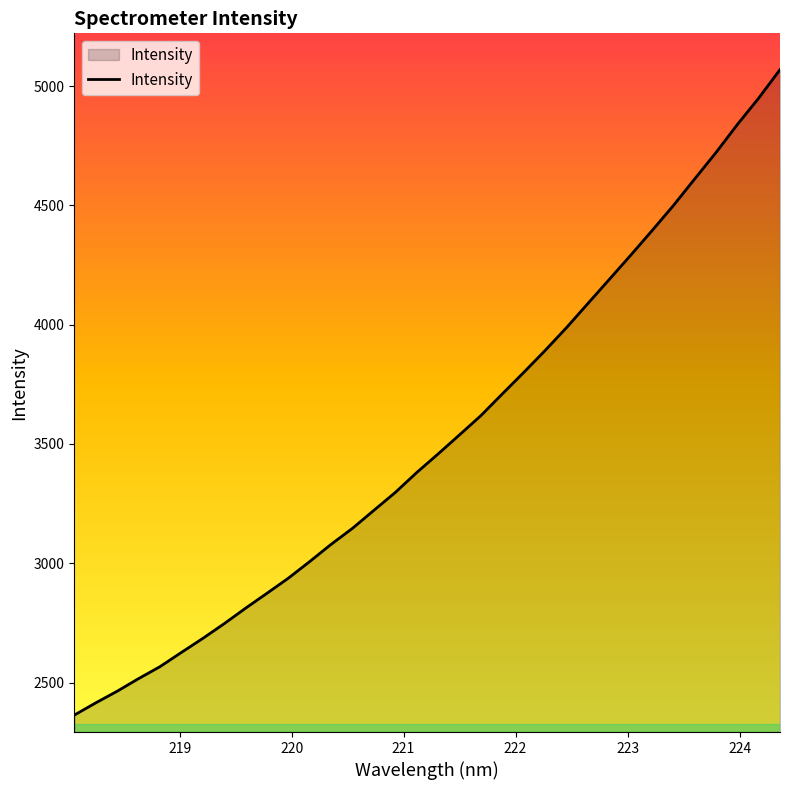

What is the greatest value displayed?

5069.0